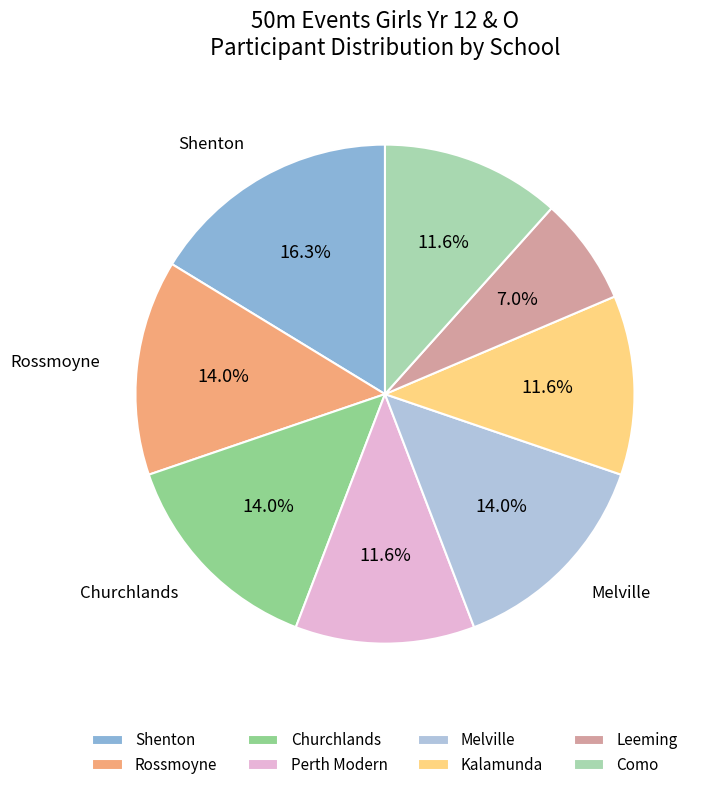

Approximately how many times larger is the value at Rossmoyne compared to Kalamunda?

1.2